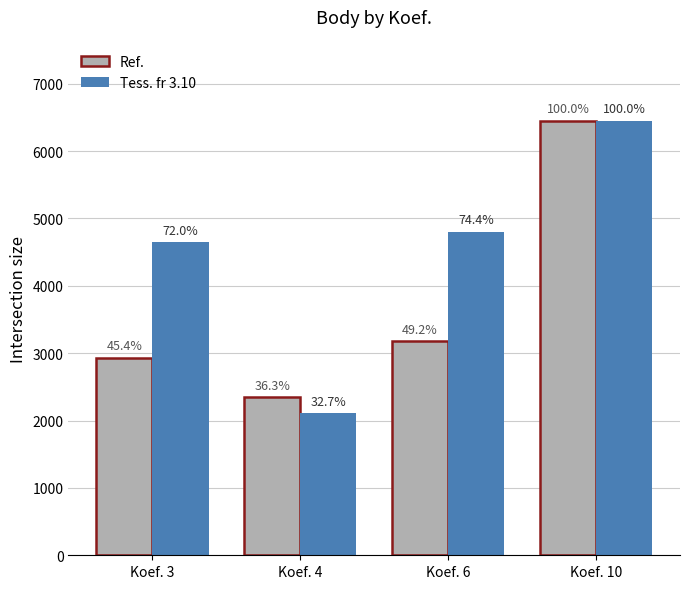

What are all the series names shown in the legend?

Ref., Tess. fr 3.10